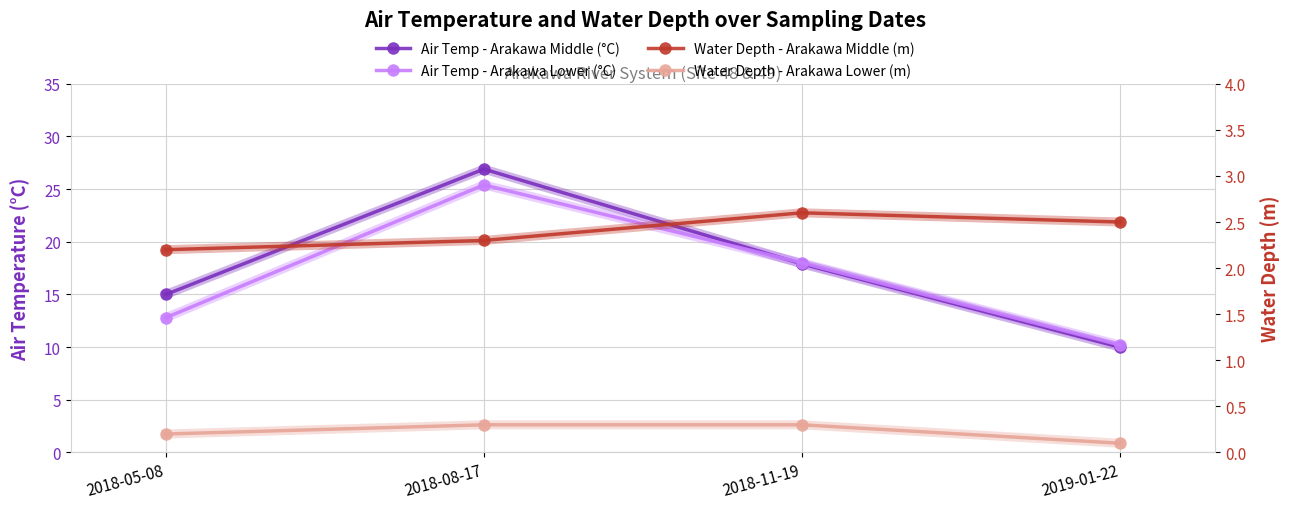

At which category is the sum across all series the highest?

2018-08-17